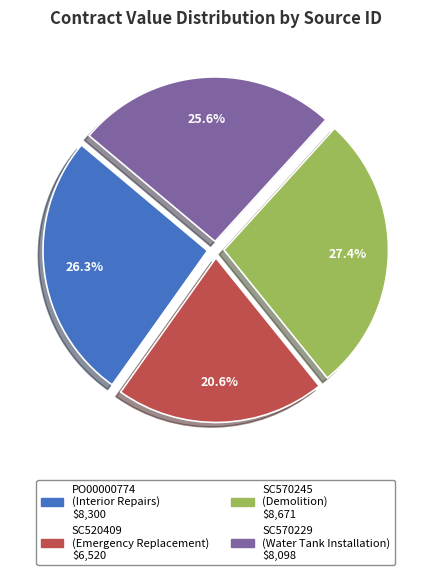

Is it true that PO00000774 is 33% of the pie?

False